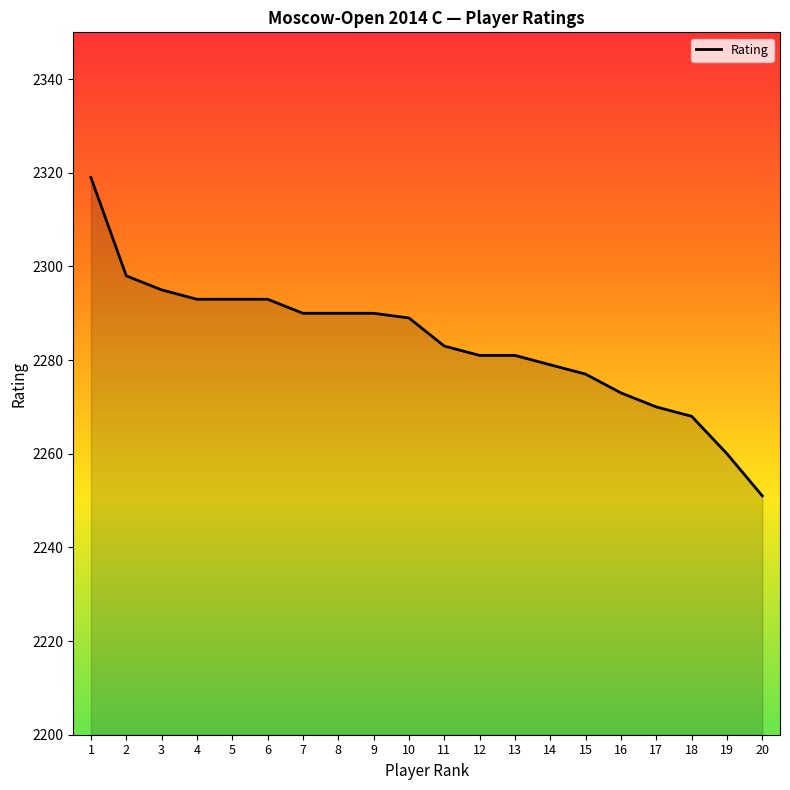

Which has a higher value, 11 or 20?

11